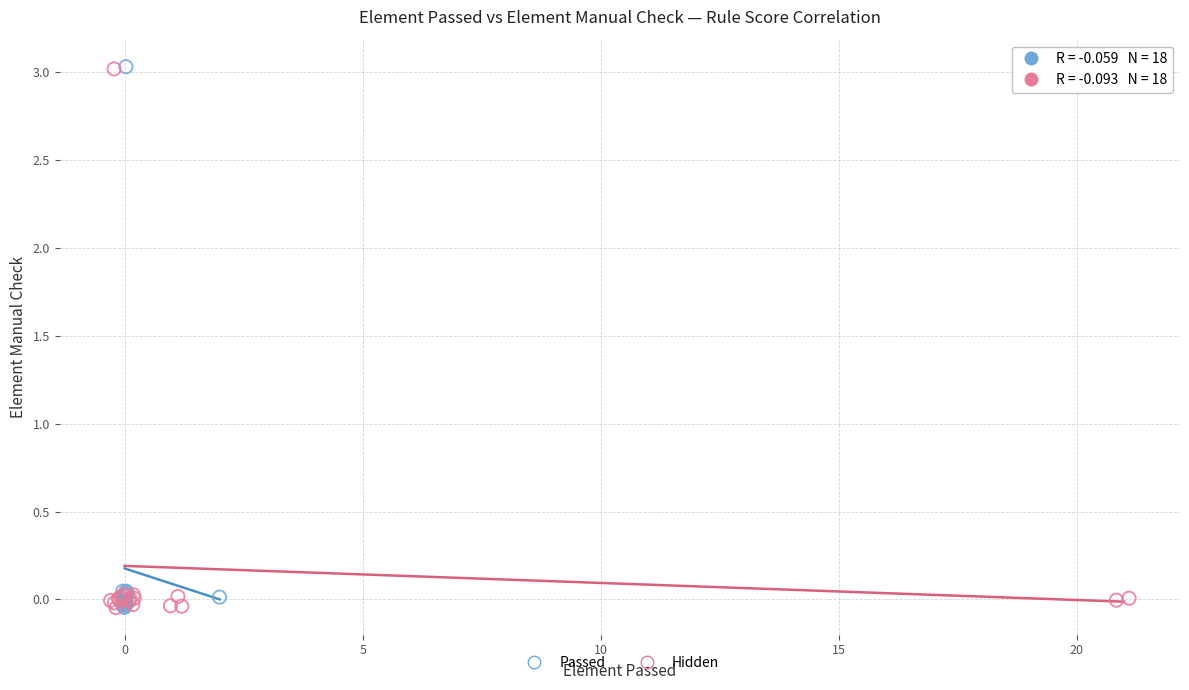

What are all the series names shown in the legend?

Passed, Hidden